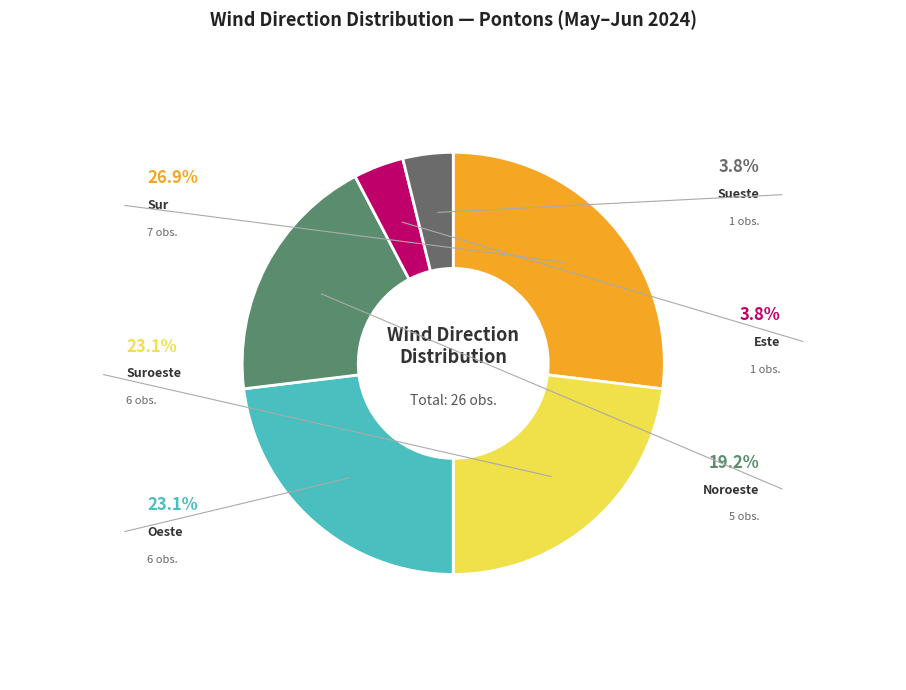

Is the sum of Suroeste and Sueste greater than half?

No